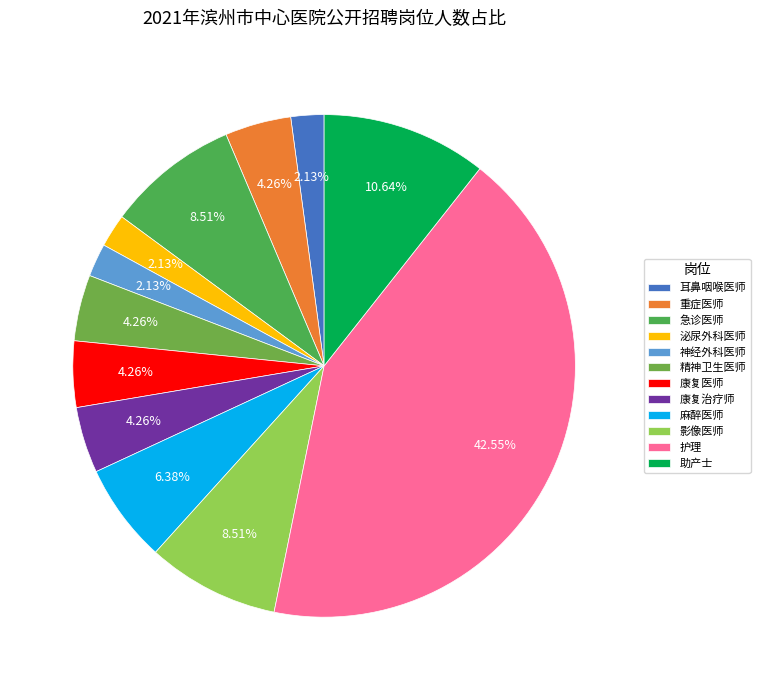

How many segments does this pie chart have?

12